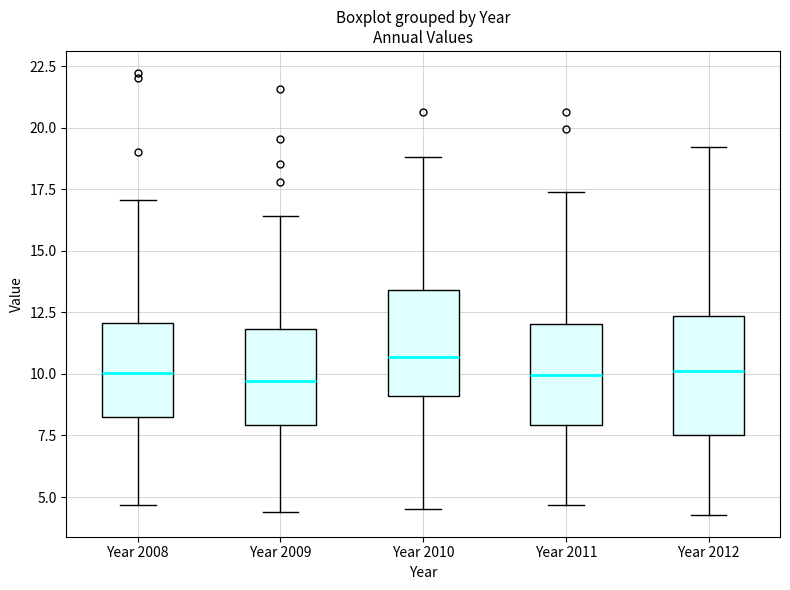

Reading left to right, transcribe this box plot: for each box, give where its median line is, the range the box spans, and where its two whiskers end, as read against the y-axis. The values are not printed on the chart, so give them approximately, as read against the axis.

Year 2008: median 10.0, box 8.5 to 12.0, whiskers 4.5 to 17.0
Year 2009: median 9.5, box 8.0 to 12.0, whiskers 4.5 to 16.5
Year 2010: median 10.5, box 9.0 to 13.5, whiskers 4.5 to 19.0
Year 2011: median 10.0, box 8.0 to 12.0, whiskers 4.5 to 17.5
Year 2012: median 10.0, box 7.5 to 12.5, whiskers 4.5 to 19.0